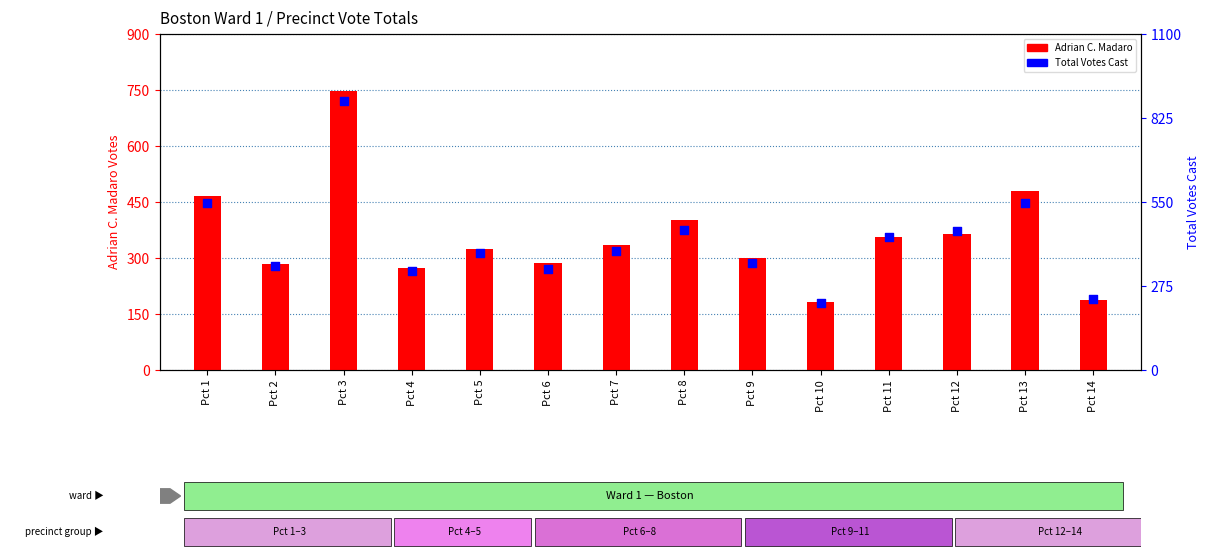

Which series has the largest total across all categories?

Total Votes Cast